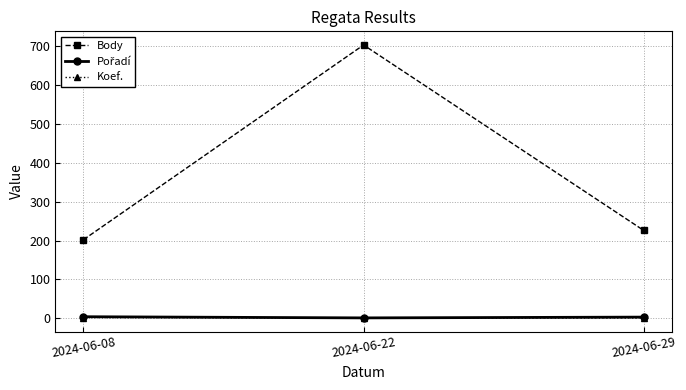

What is the approximate value of Koef. at 2024-06-08?

2